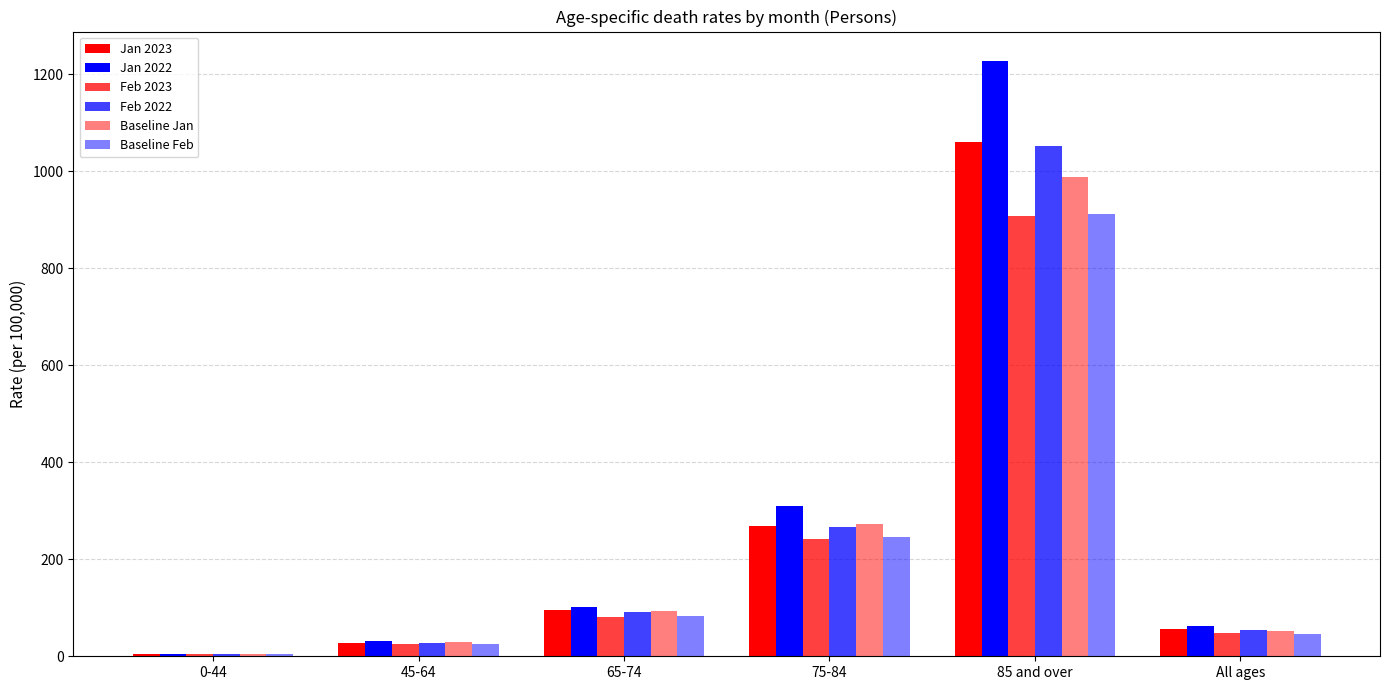

Reading left to right, list all the values displayed in this chart.

Jan 2023: 4.2	27.8	94.9	268.8	1060.5	55.8
Jan 2022: 4.6	31.8	101.6	309.1	1226.6	62.8
Feb 2023: 3.9	25.1	80.3	242.1	907.9	48.8
Feb 2022: 3.9	27.1	92.0	266.9	1052.2	54.4
Baseline Jan: 4.5	29.1	94.1	272.5	987.9	51.2
Baseline Feb: 3.9	25.7	84.0	245.9	911.0	46.3